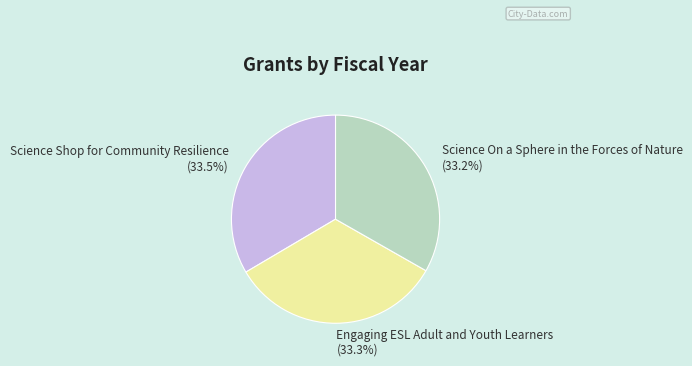

How much of the chart is everything except Science Shop for Community Resilience?

66.5%